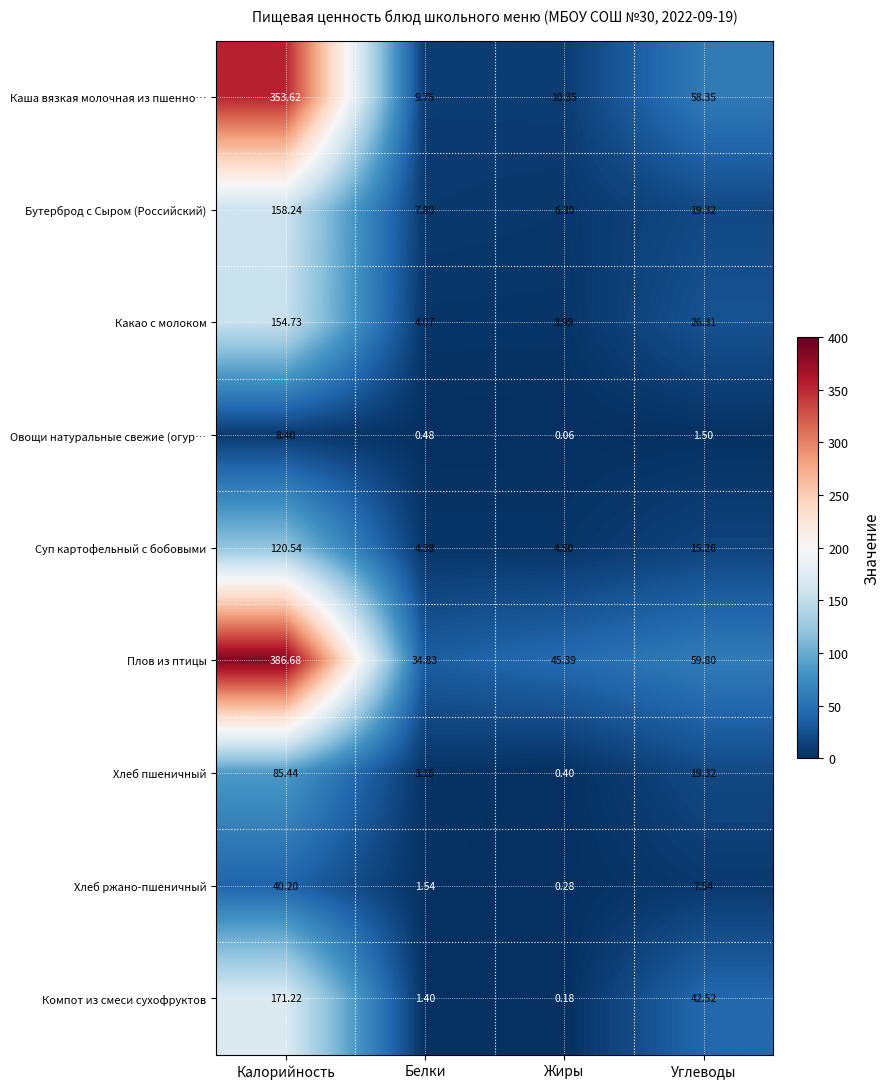

At which label is Хлеб пшеничный closest to 42?

Углеводы